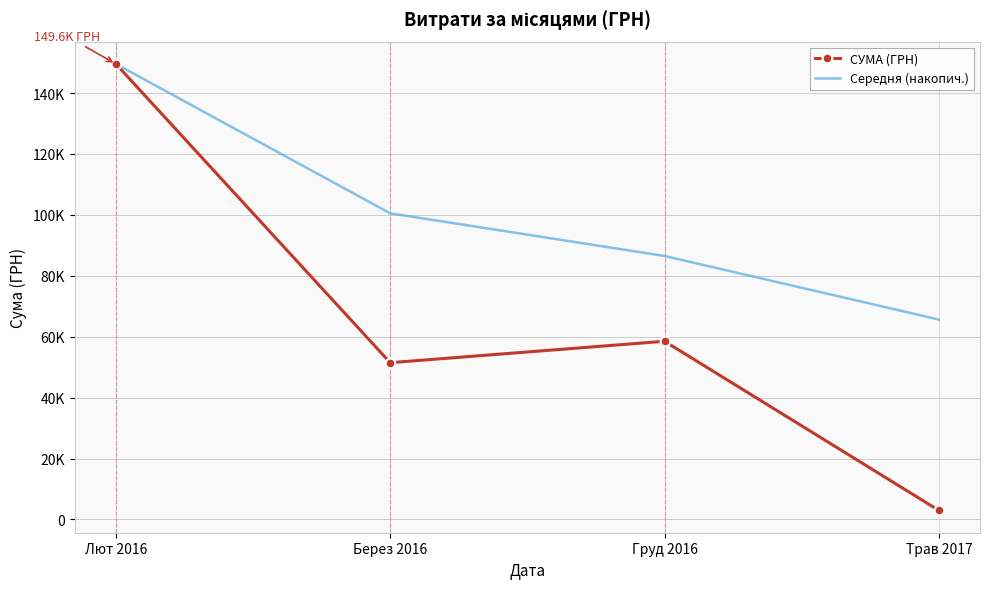

What are all the series names shown in the legend?

СУМА (ГРН), Середня (накопич.)